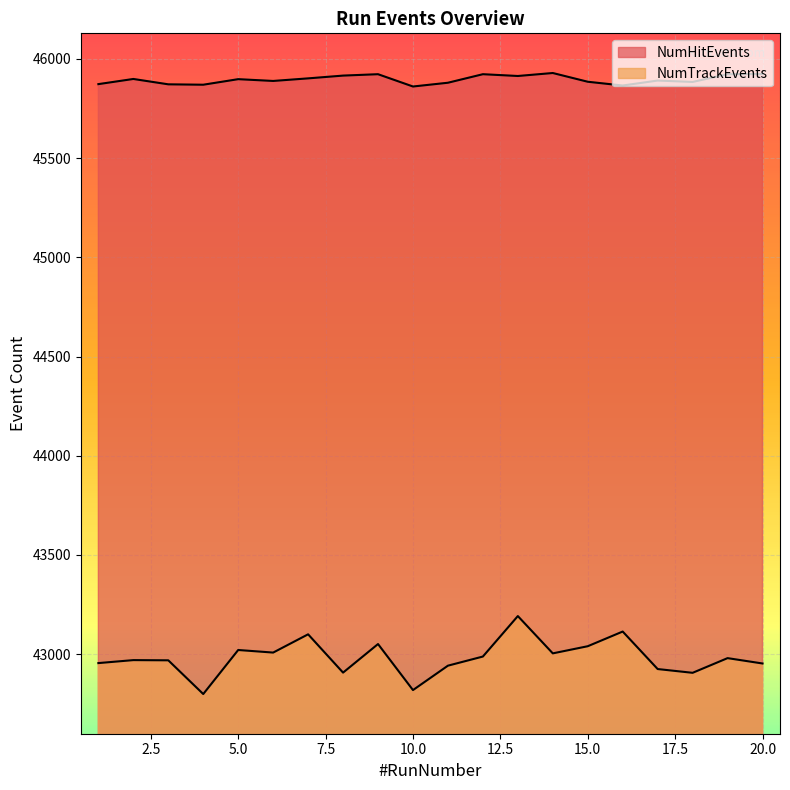

What is the minimum value for NumHitEvents?

45861